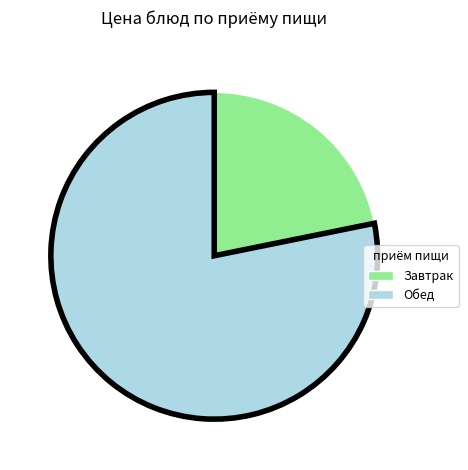

Between Завтрак and Обед, which is larger?

Обед